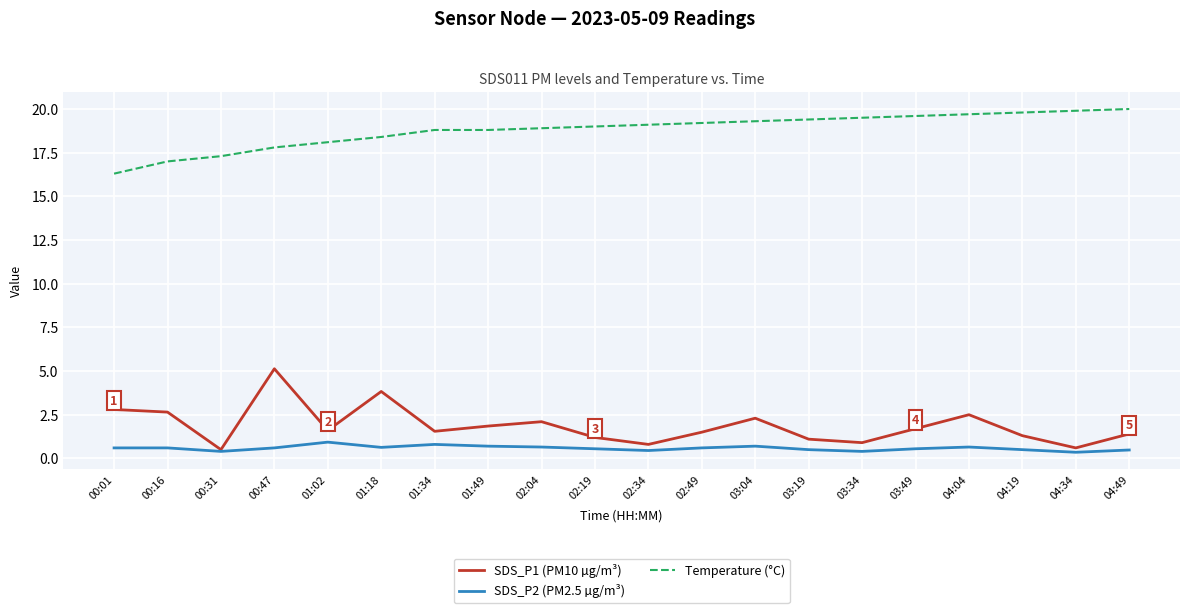

True or false: SDS_P1 (PM10 µg/m³) and Temperature (°C) intersect in this chart.

False